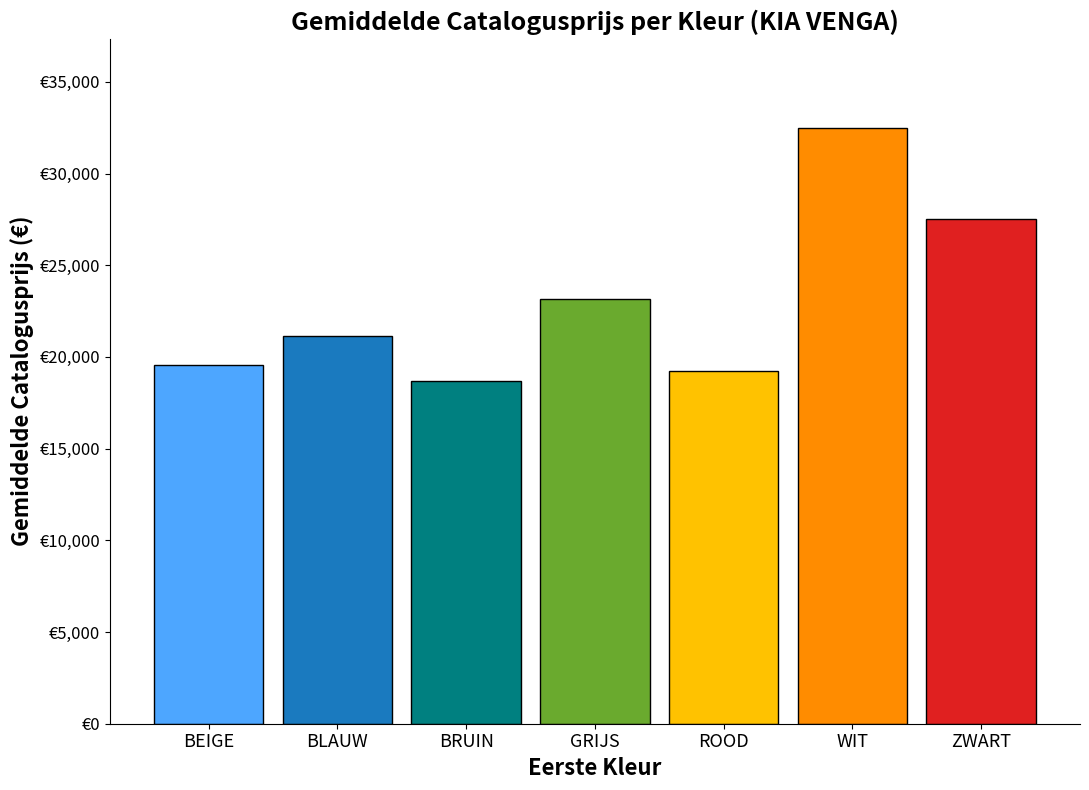

Does the chart contain any negative values?

No